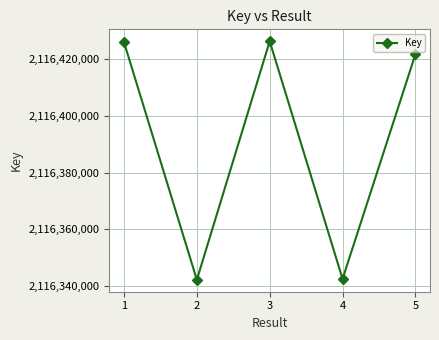

Where is the data nearest to the value 2116384270?

5